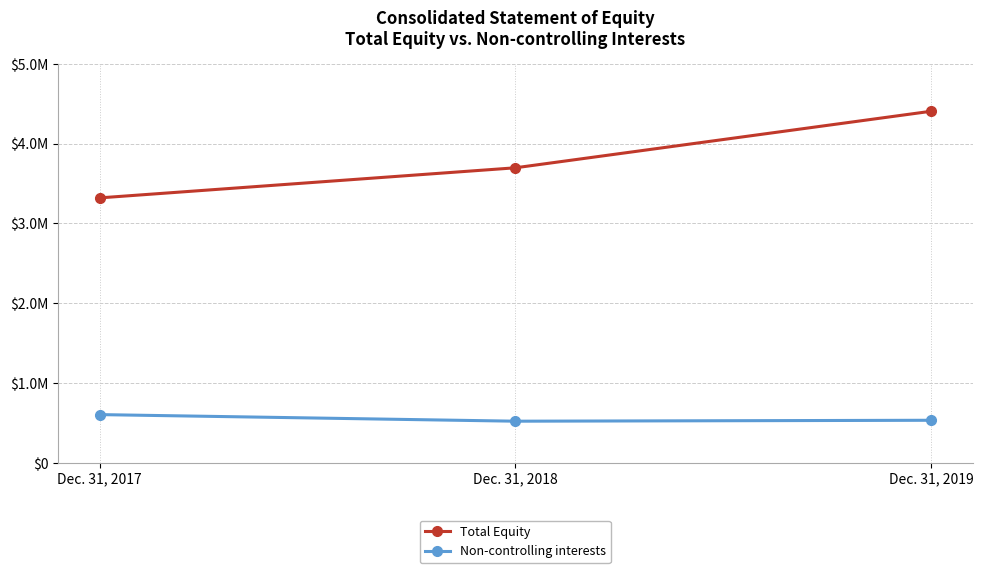

What is the highest value of the Non-controlling interests series?

602636